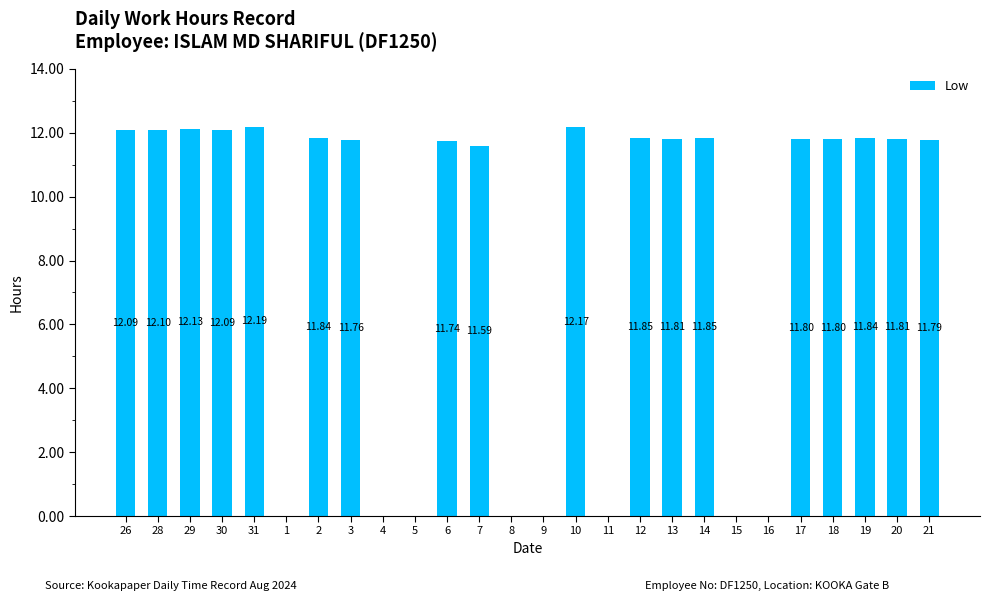

Approximately how many times larger is the value at 2 compared to 12?

1.0